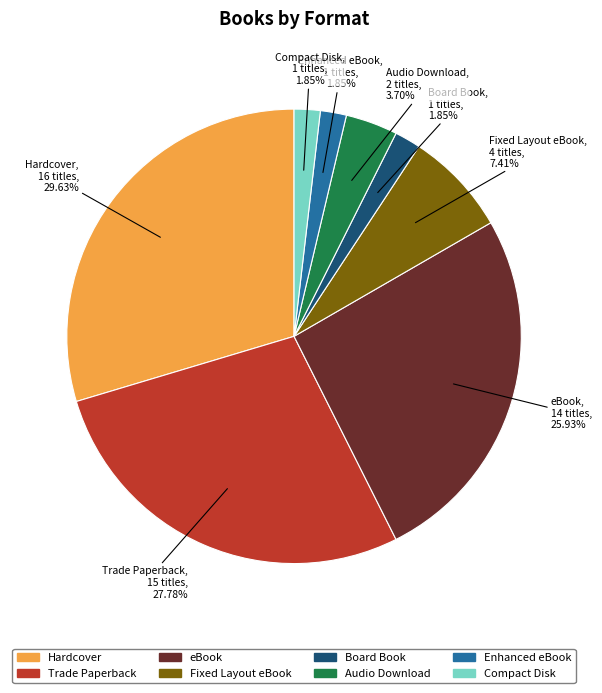

True or false: Fixed Layout eBook accounts for 7% of the total.

True